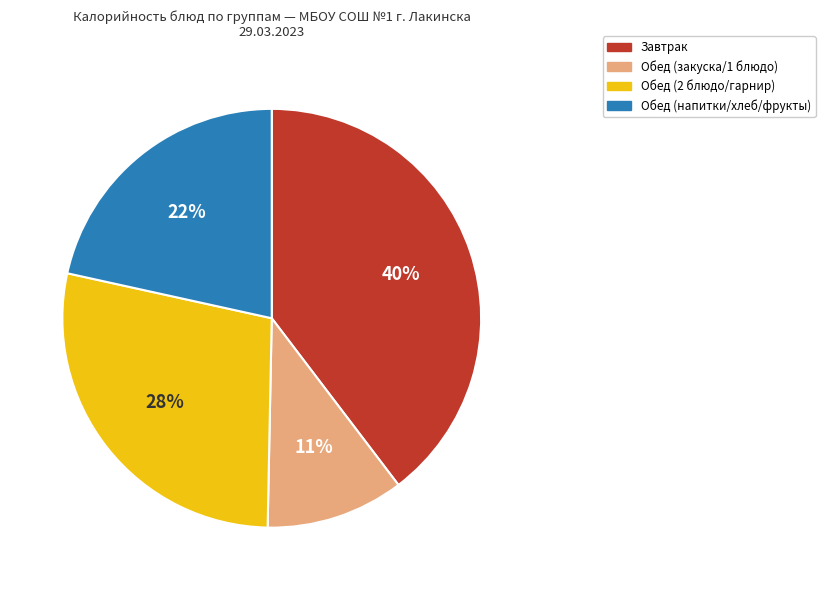

Is it true that Завтрак is 45% of the pie?

False